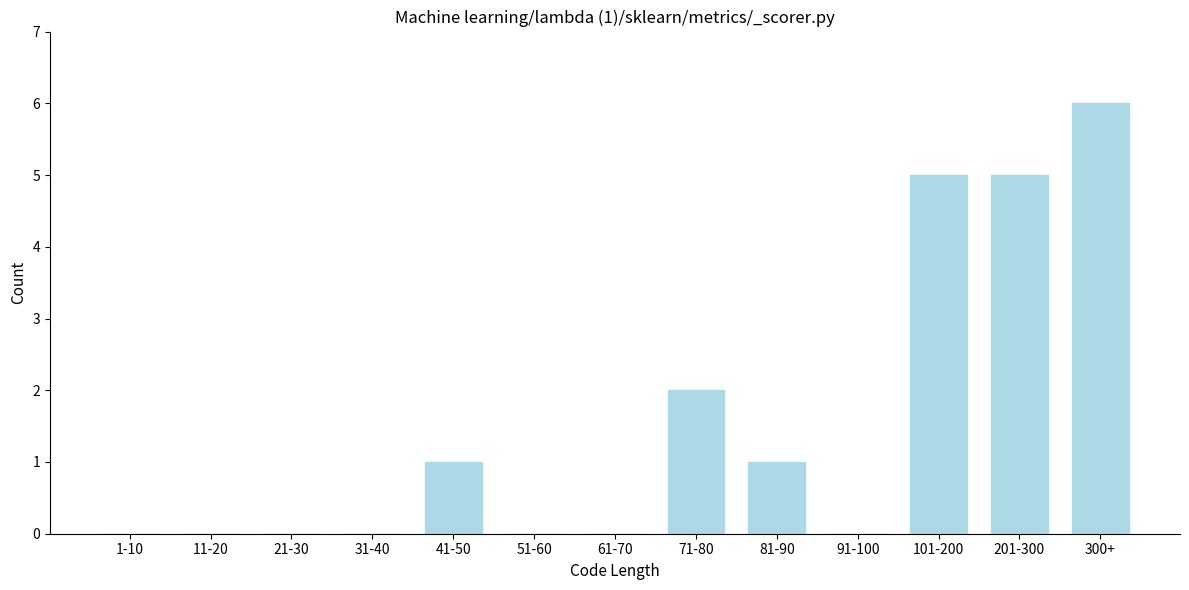

Reading left to right, what are all the values shown in this chart?

1-10=0	11-20=0	21-30=0	31-40=0	41-50=1	51-60=0	61-70=0	71-80=2	81-90=1	91-100=0	101-200=5	201-300=5	300+=6